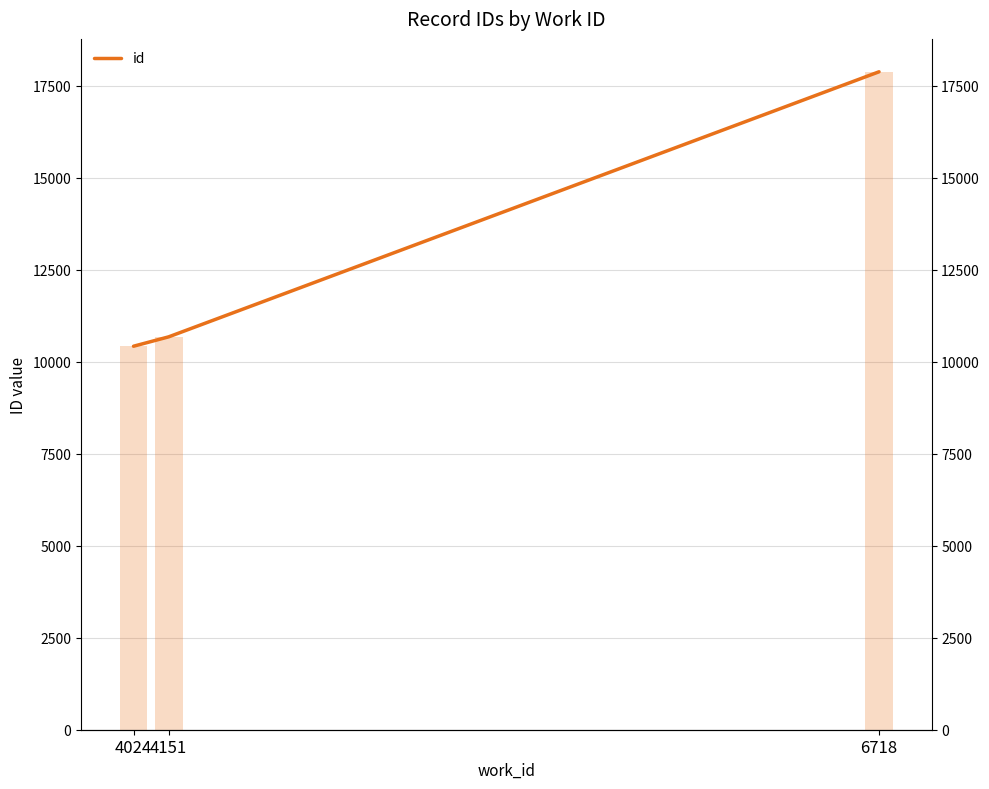

What is the approximate value at 6718?

17877